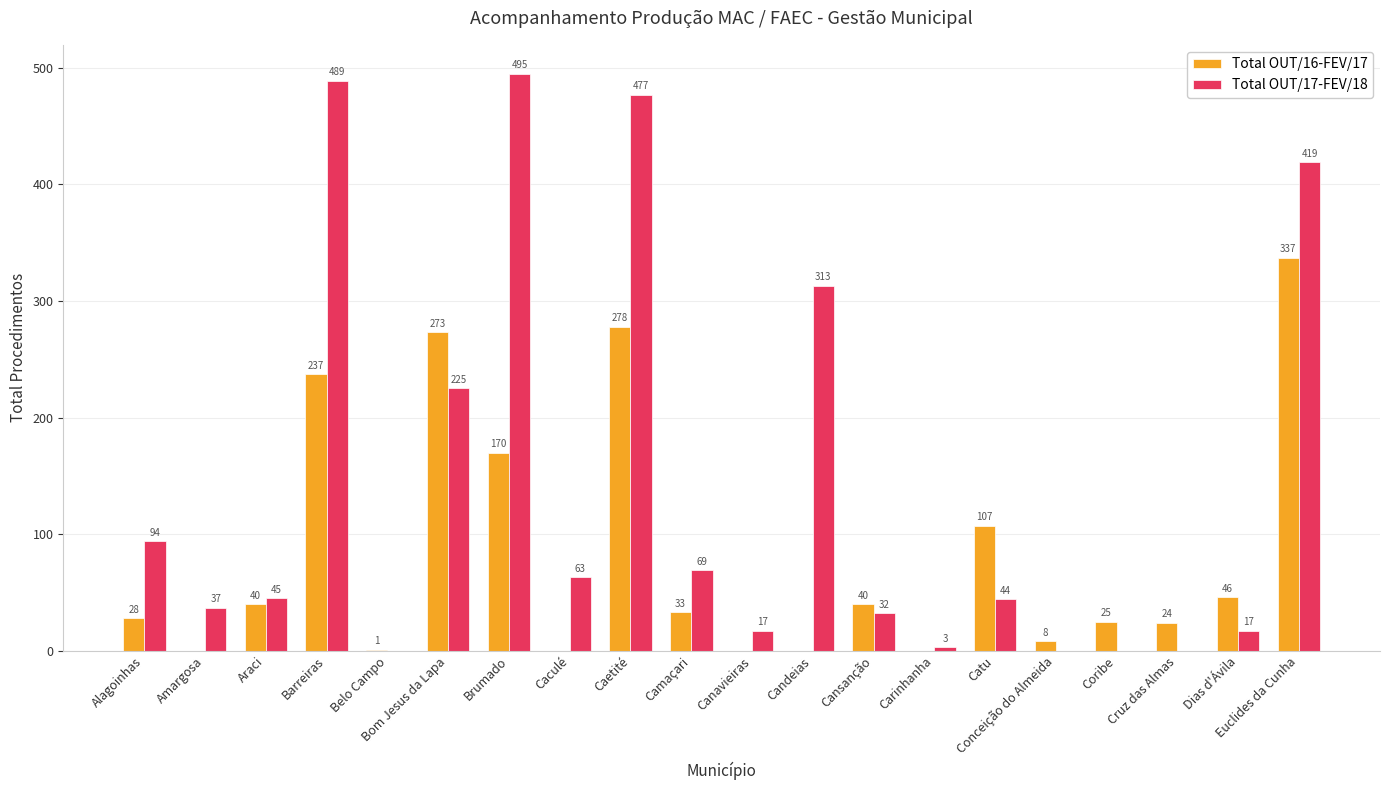

How many series are shown in this chart?

2